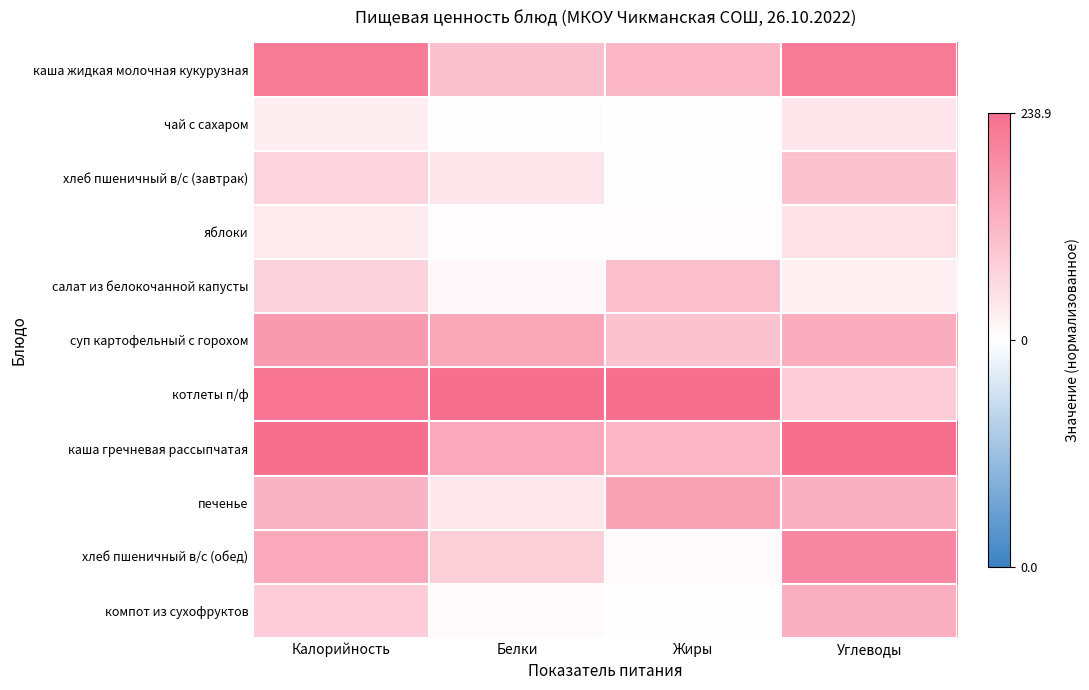

Reading right to left, transcribe all the data shown in this chart.

каша жидкая молочная кукурузная: Углеводы=0.9	Жиры=0.5	Белки=0.4	Калорийность=0.9
чай с сахаром: Углеводы=0.2	Жиры=0.0	Белки=0.0	Калорийность=0.1
хлеб пшеничный в/с (завтрак): Углеводы=0.4	Жиры=0.0	Белки=0.2	Калорийность=0.3
яблоки: Углеводы=0.2	Жиры=0.0	Белки=0.0	Калорийность=0.1
салат из белокочанной капусты: Углеводы=0.1	Жиры=0.4	Белки=0.1	Калорийность=0.3
суп картофельный с горохом: Углеводы=0.6	Жиры=0.4	Белки=0.6	Калорийность=0.7
котлеты п/ф: Углеводы=0.3	Жиры=1.0	Белки=1.0	Калорийность=0.9
каша гречневая рассыпчатая: Углеводы=1.0	Жиры=0.5	Белки=0.6	Калорийность=1.0
печенье: Углеводы=0.5	Жиры=0.6	Белки=0.2	Калорийность=0.5
хлеб пшеничный в/с (обед): Углеводы=0.8	Жиры=0.0	Белки=0.3	Калорийность=0.6
компот из сухофруктов: Углеводы=0.6	Жиры=0.0	Белки=0.0	Калорийность=0.3